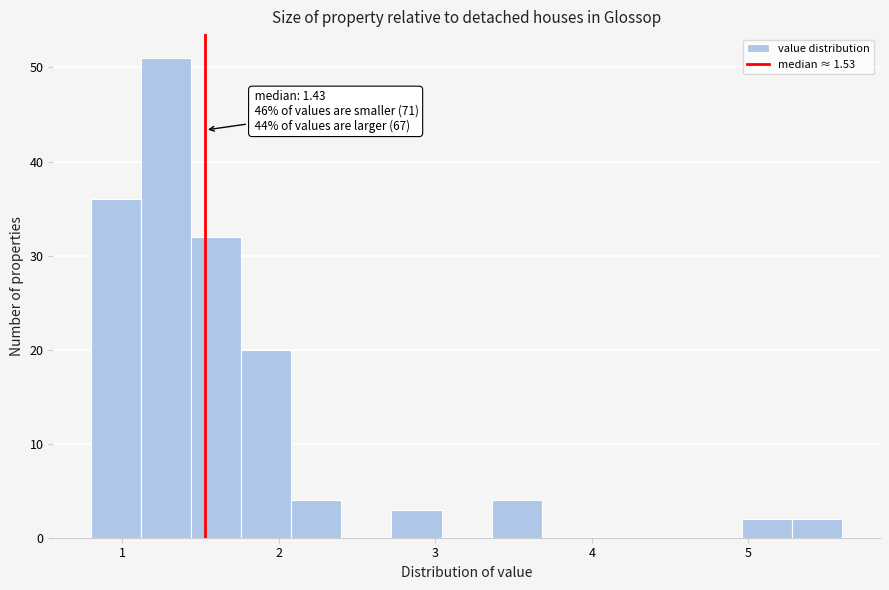

Around what value on the x-axis is the tallest bar? Give the approximate position of its centre, as read against the axis.

1.3